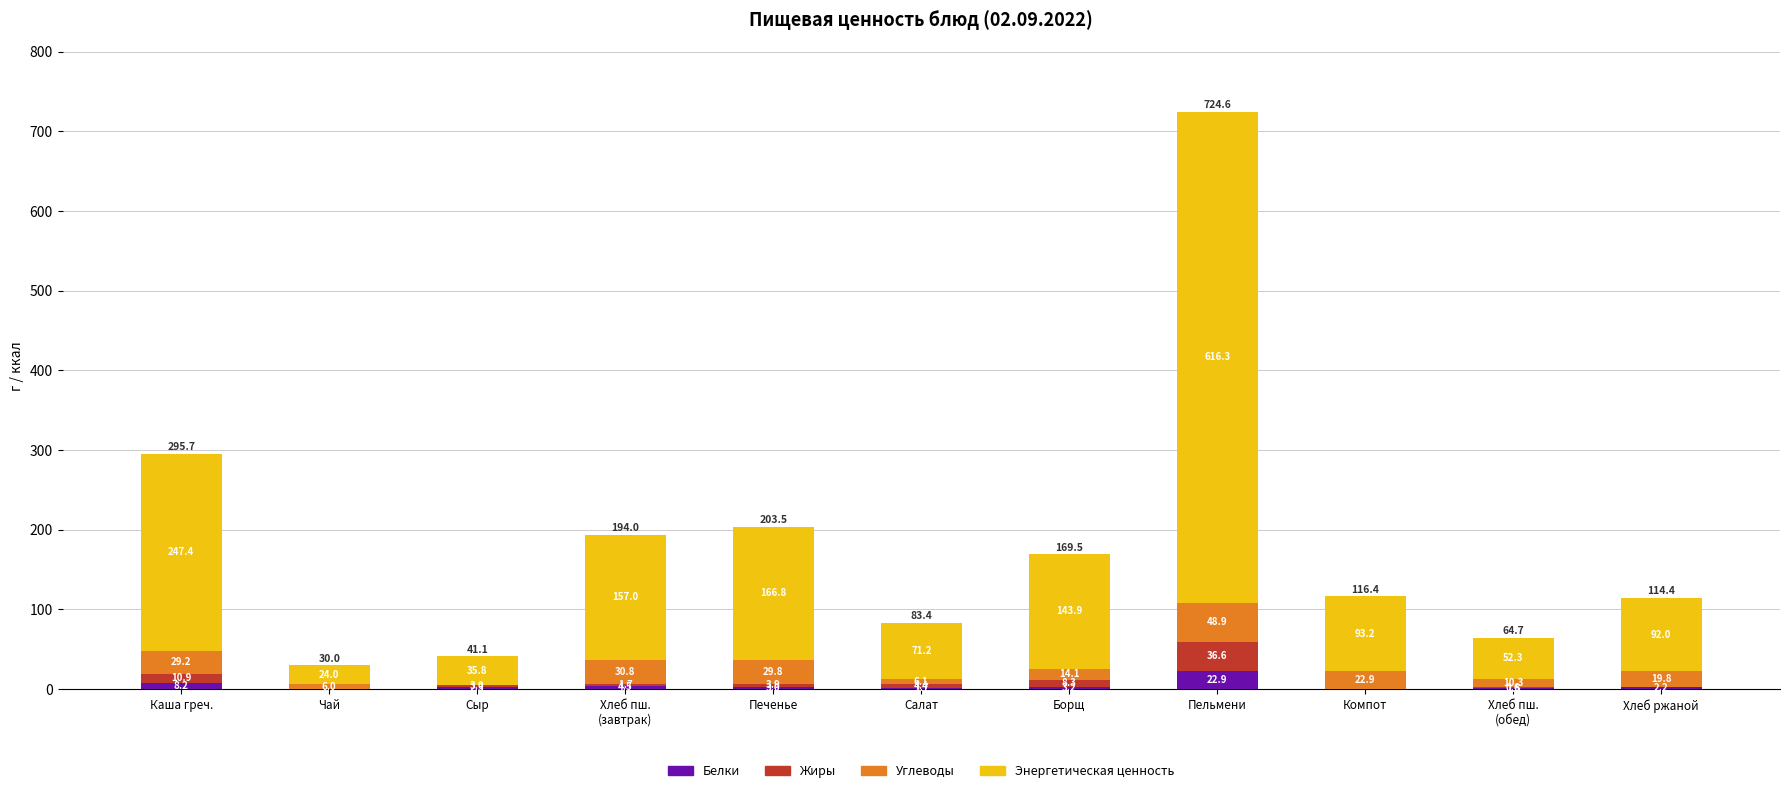

What is the highest value of the Белки series?

22.9